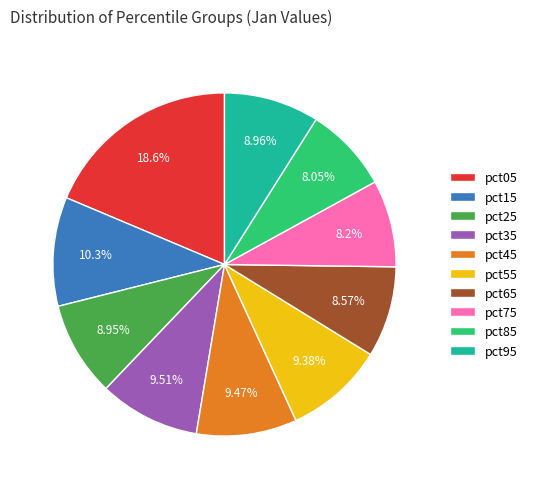

To the nearest percent, what portion does pct85 represent?

8%